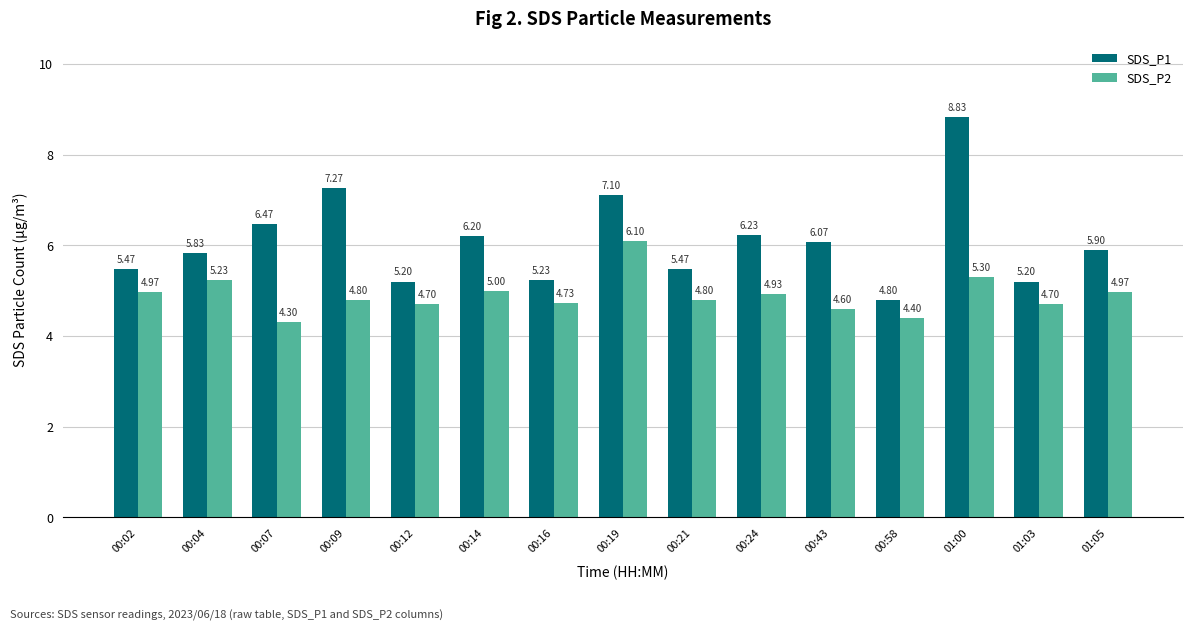

The SDS_P2 series shows 4.7 at 01:03. True or false?

True